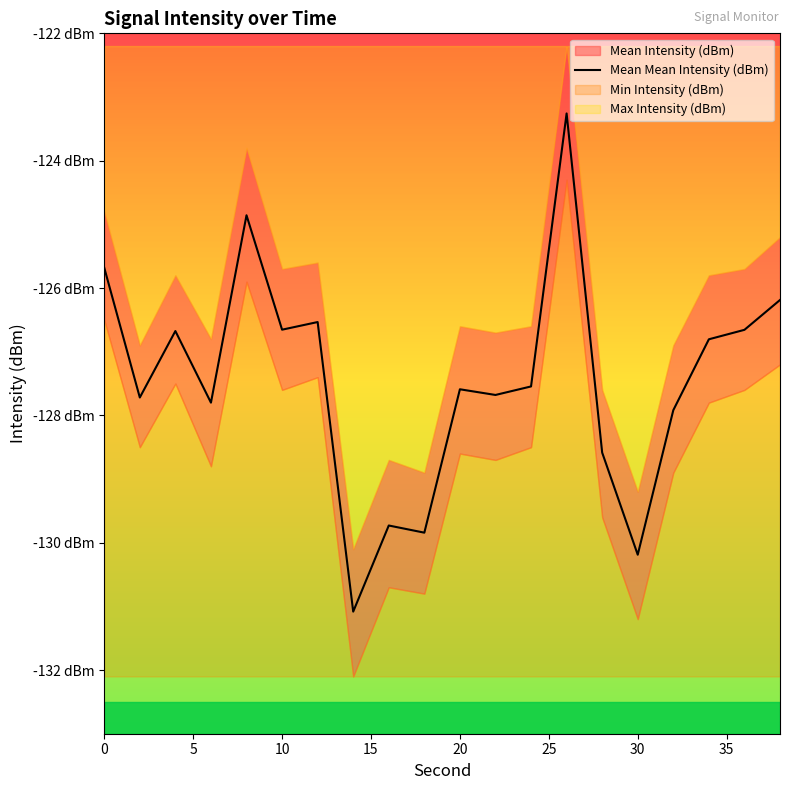

The value at 16 is -29.5. True or false?

False